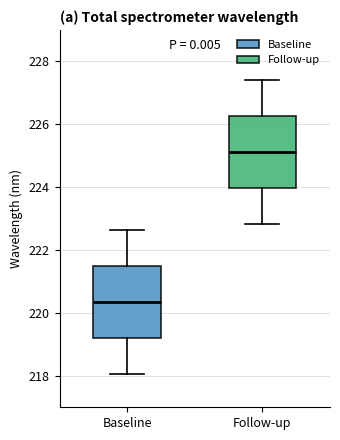

Reading left to right, transcribe this box plot: for each box, give where its median line is, the range the box spans, and where its two whiskers end, as read against the y-axis. The values are not printed on the chart, so give them approximately, as read against the axis.

Baseline: median 220.4, box 219.2 to 221.4, whiskers 218.0 to 222.6
Follow-up: median 225.2, box 224.0 to 226.2, whiskers 222.8 to 227.4